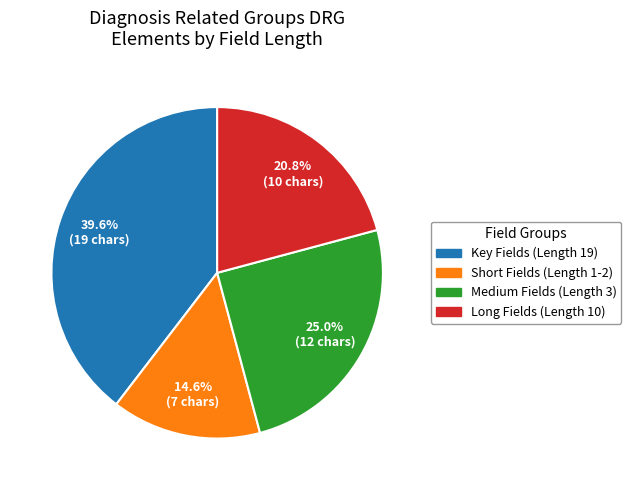

Does any single category account for the majority?

No